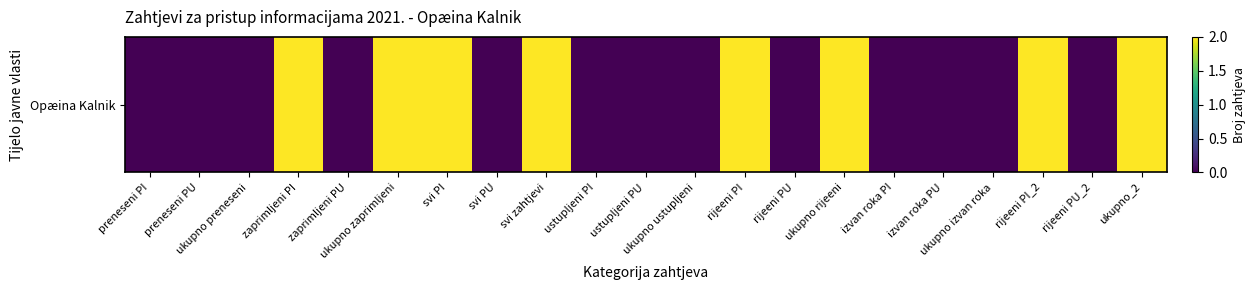

What is the difference between the maximum and minimum values?

2